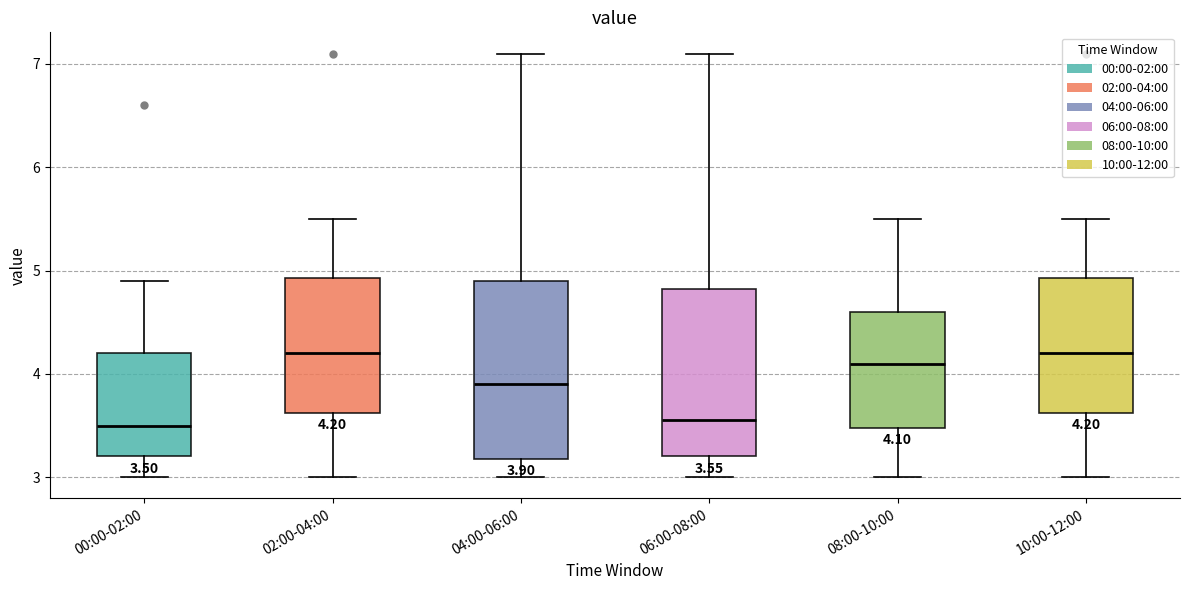

Which box is the tallest, from its lower edge to its upper edge?

04:00-06:00